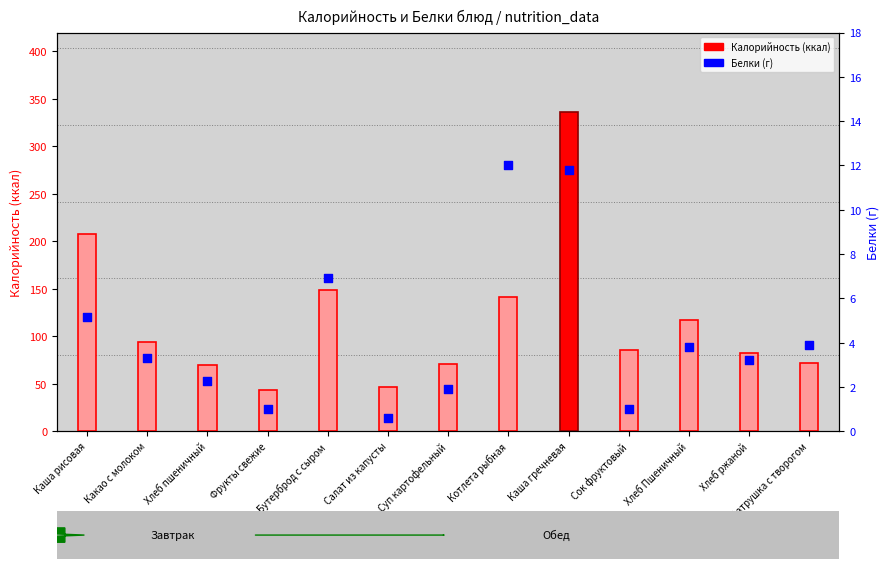

What is the total value across all series at Котлета рыбная?

153.1